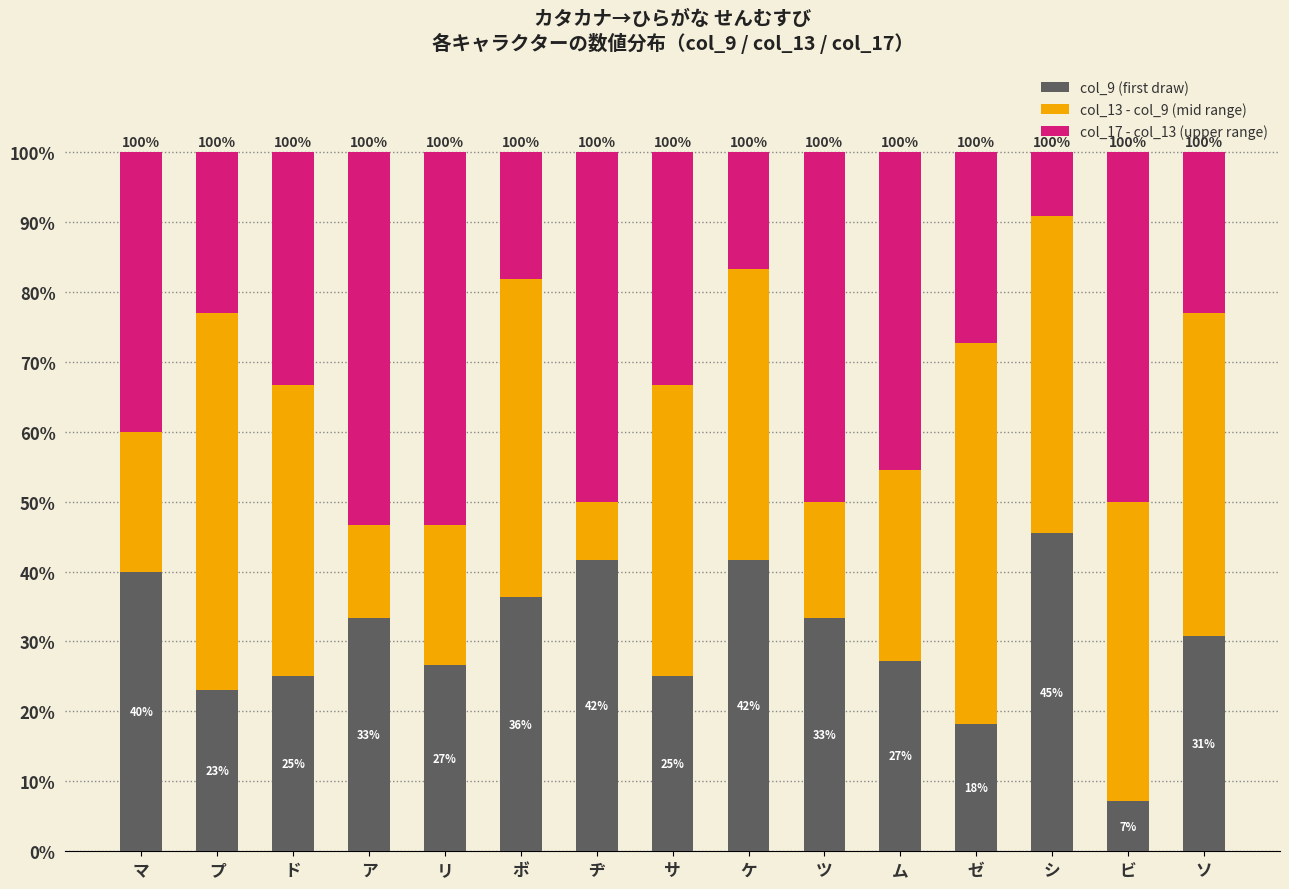

Are the bars grouped side by side (vs. stacked)?

No